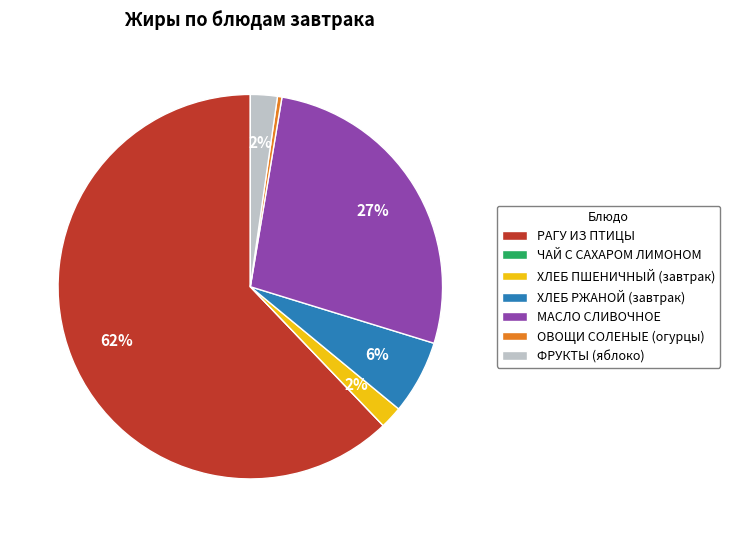

Do ФРУКТЫ (яблоко) and РАГУ ИЗ ПТИЦЫ together represent more than half of the pie?

Yes